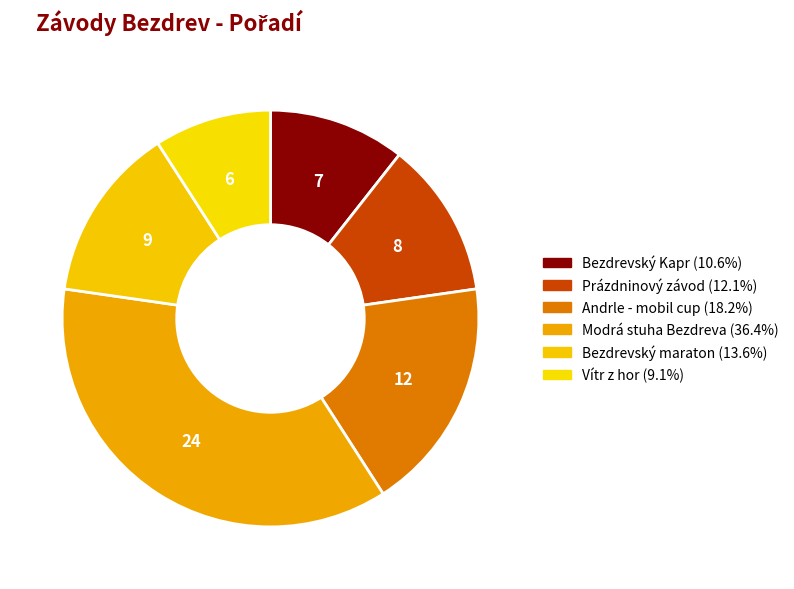

How many segments does this pie chart have?

6